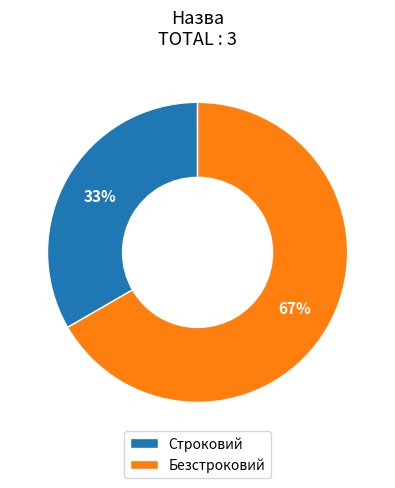

Does Строковий account for over 50% of the chart?

No